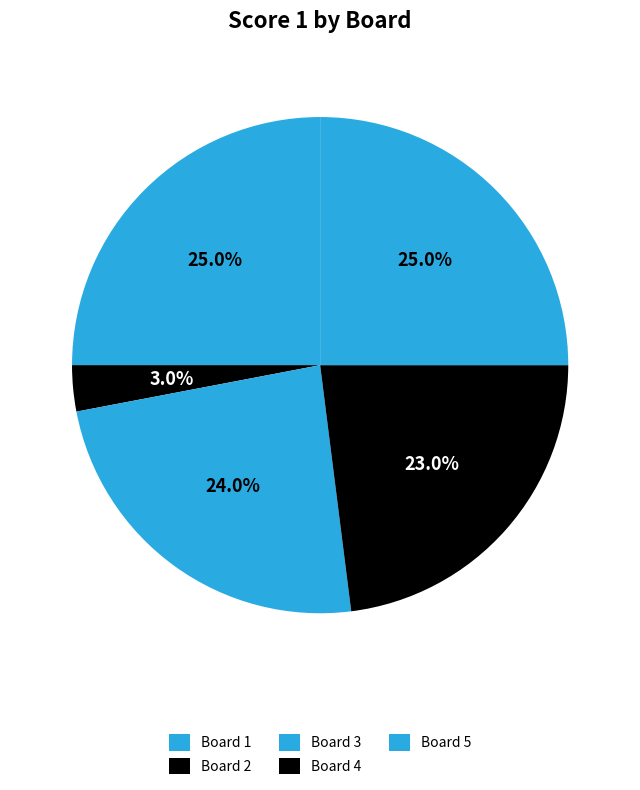

Does Board 2 account for over 50% of the chart?

No